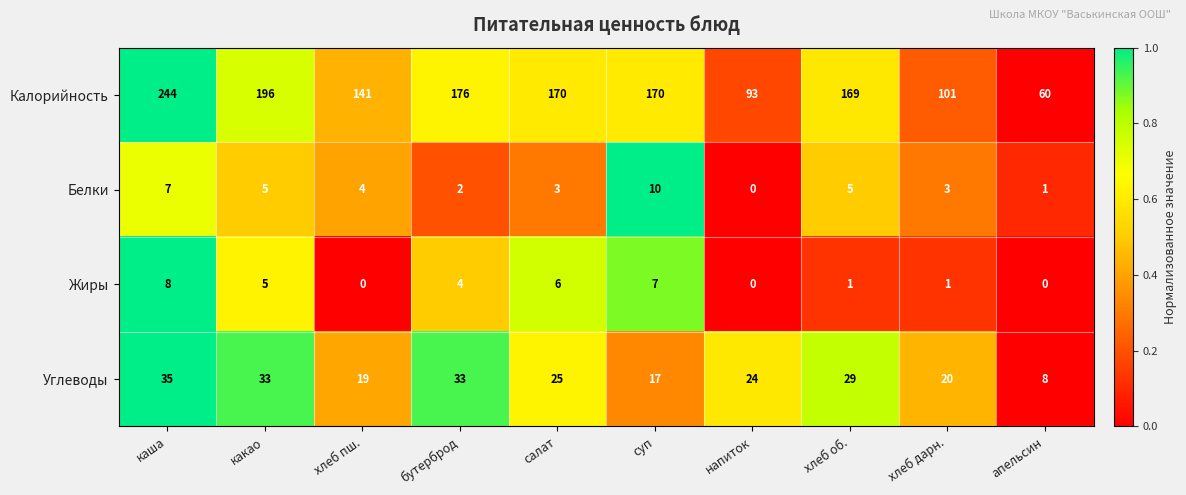

How many data points does each series have?

10